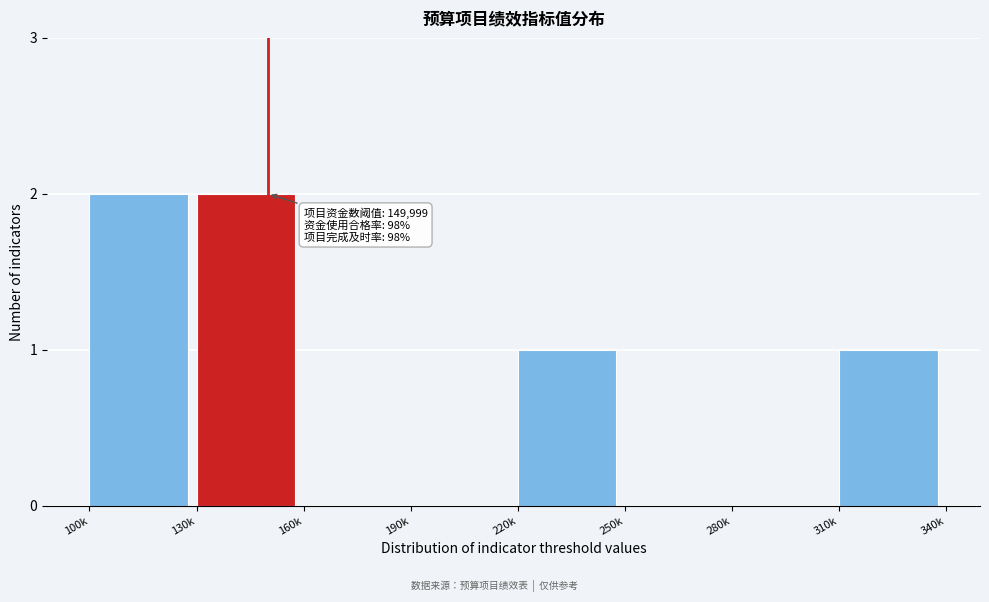

Reading left to right, what are all the values shown in this chart?

100k=2	130k=2	160k=0	190k=0	220k=1	250k=0	280k=0	310k=1